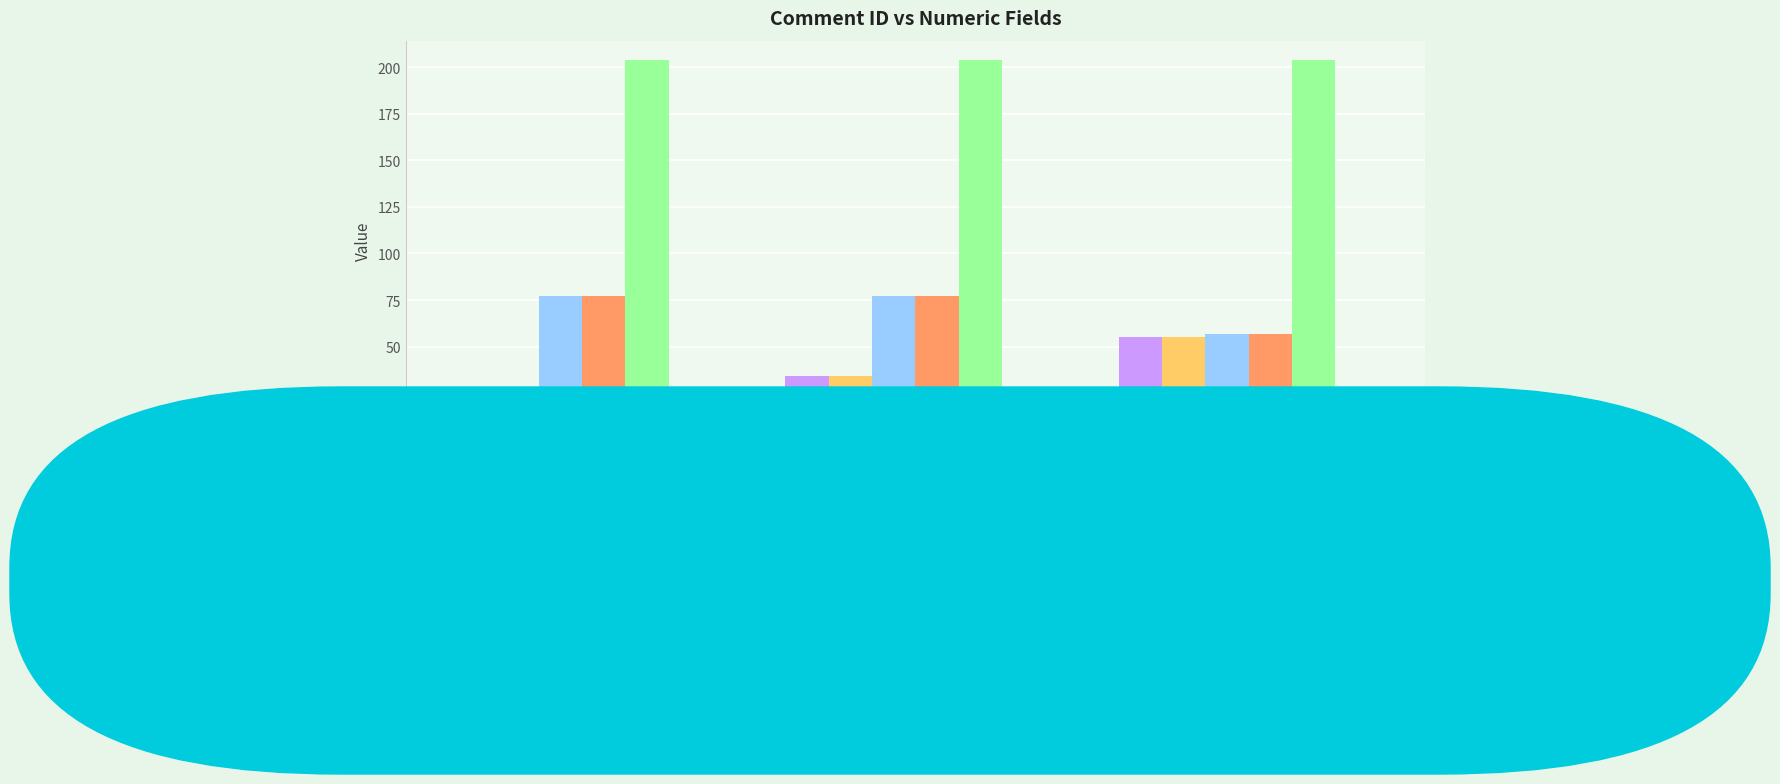

At how many categories does at least one series exceed 74?

3